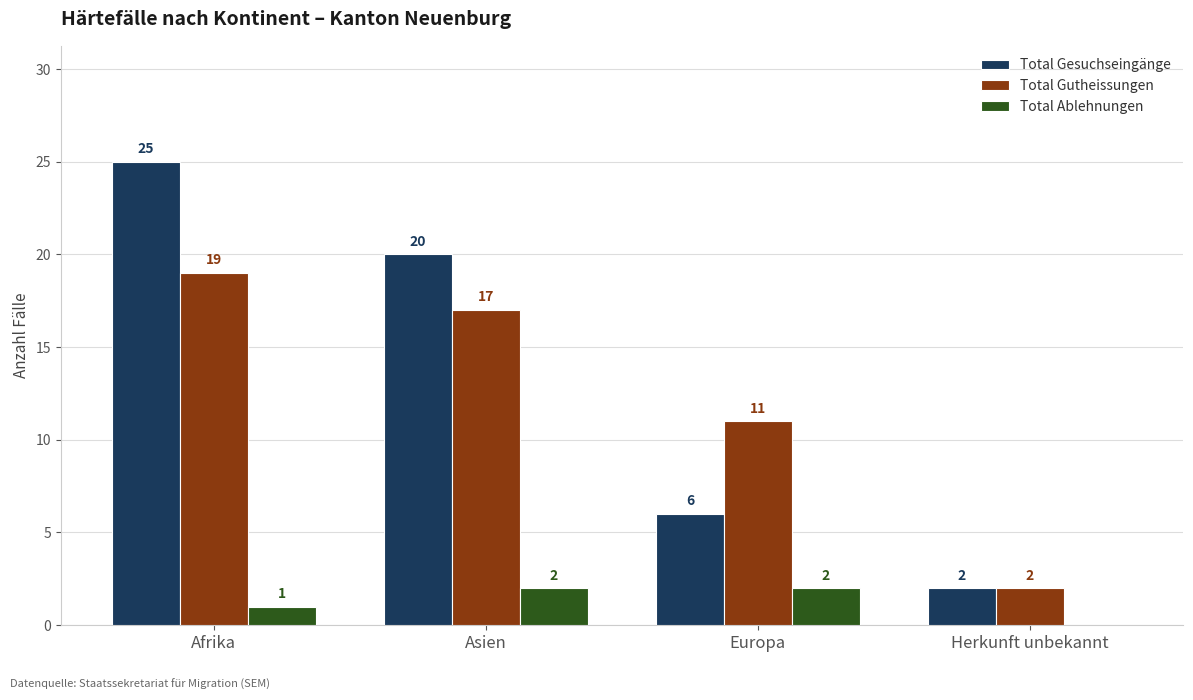

Reading left to right, transcribe all the data shown in this chart.

Total Gesuchseingänge: 25	20	6	2
Total Gutheissungen: 19	17	11	2
Total Ablehnungen: 1	2	2	0